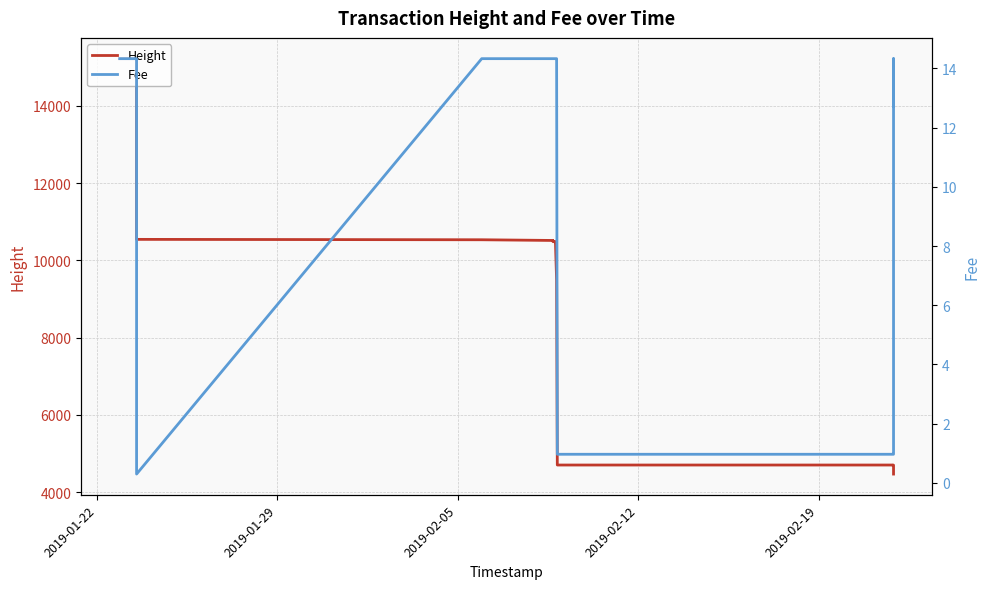

The value of Fee at 14 is 9.1. True or false?

False